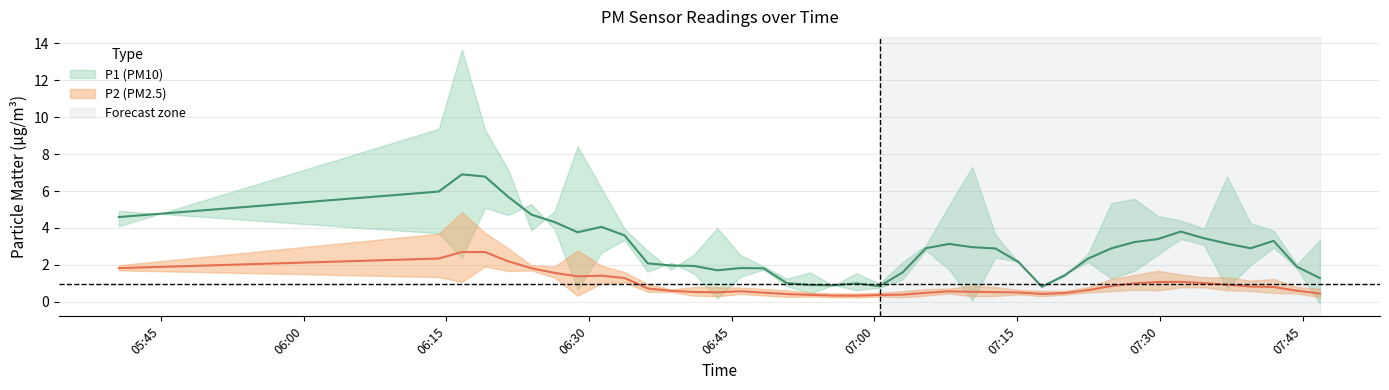

What is the value of the P2 point at the 10th from the left?

0.8